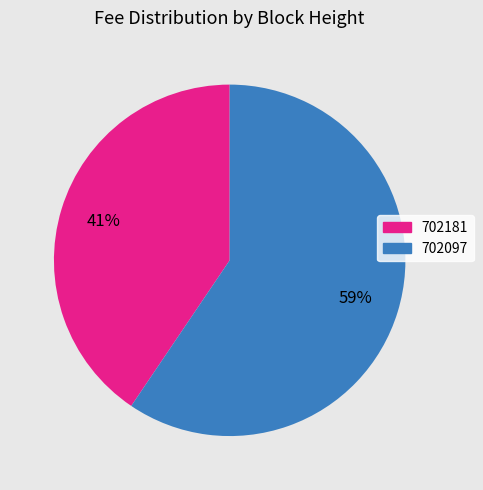

Between 702097 and 702181, which is larger?

702097